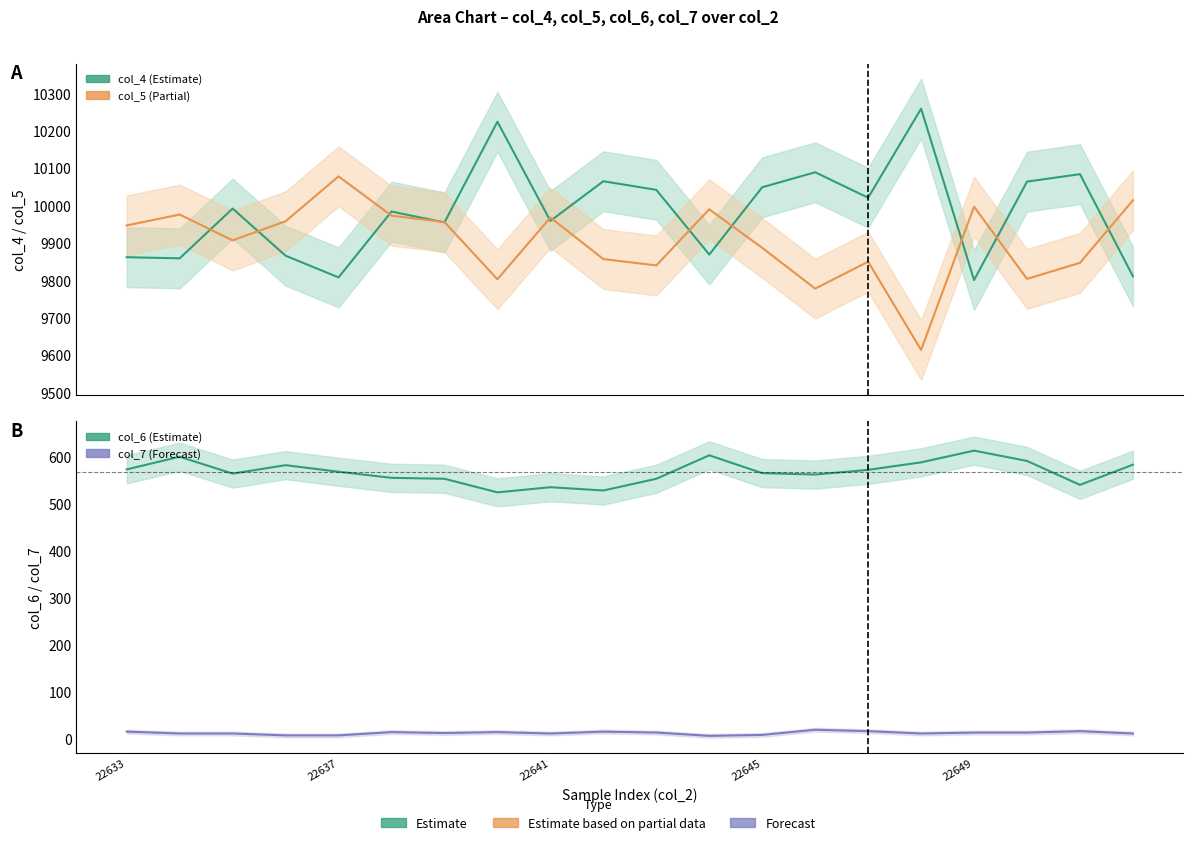

Rank the series at 13 from highest to lowest value.

col_4, col_5, col_6, col_7